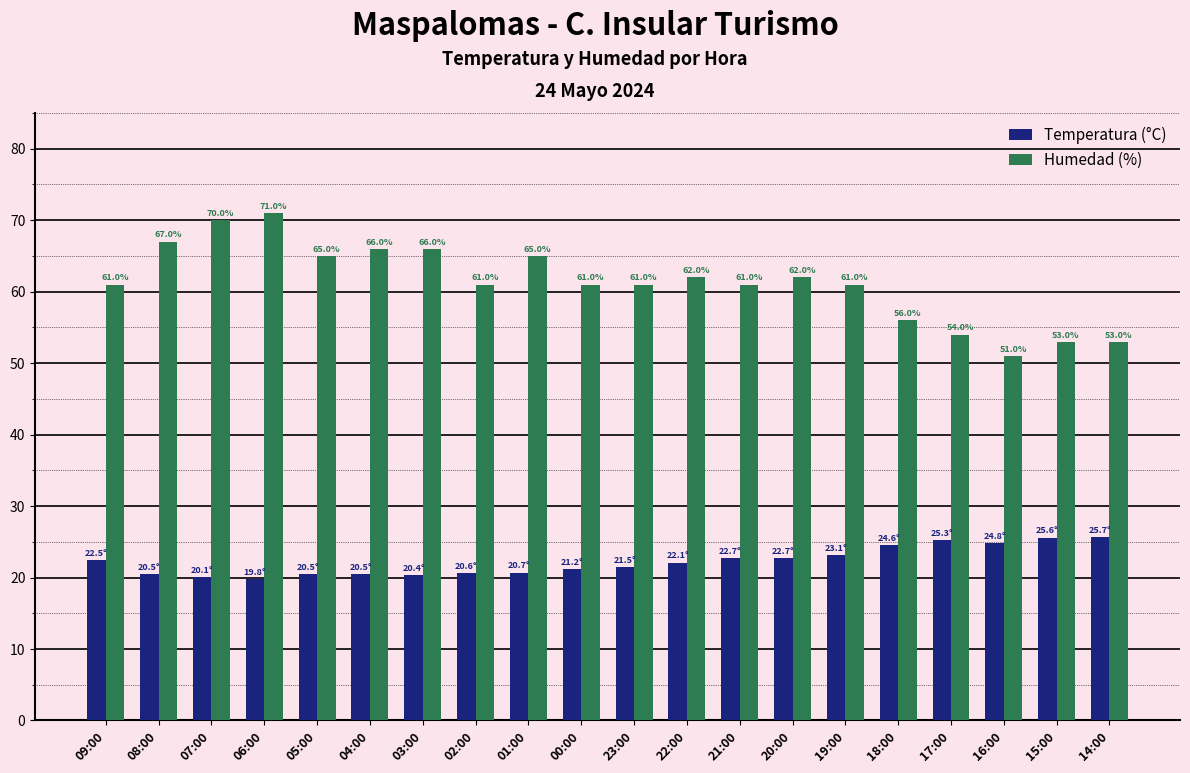

Is it true that Temperatura (°C) equals 20.4 at 03:00?

True